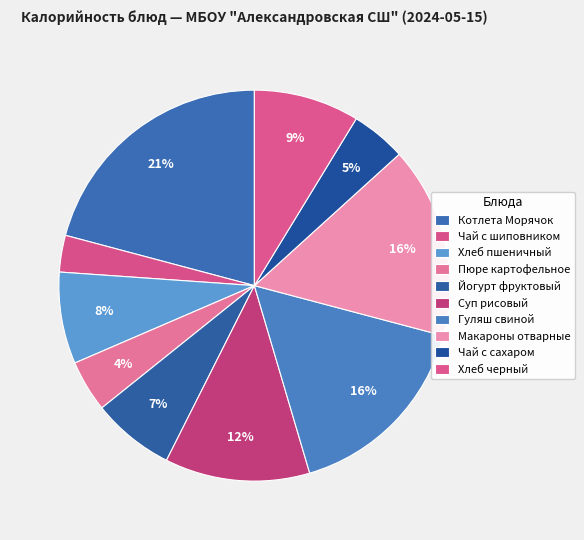

Is there a majority slice in this chart?

No